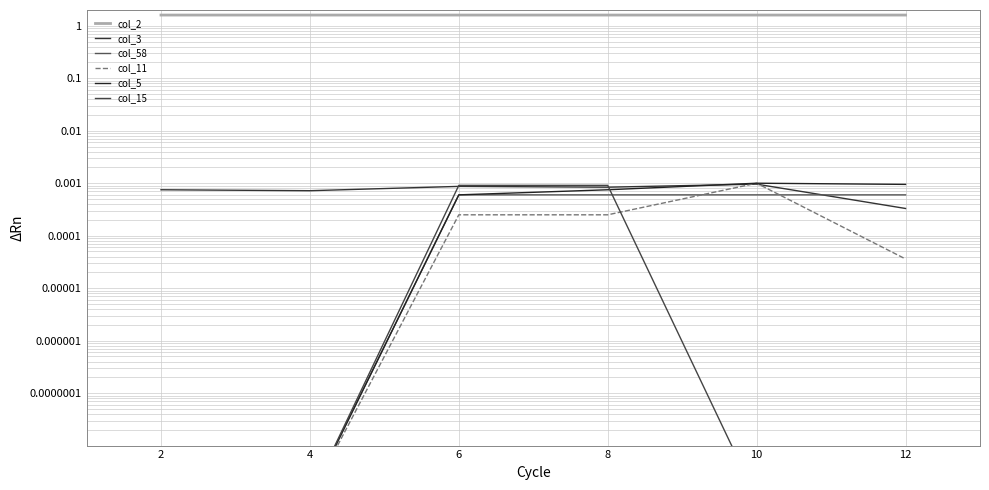

At which category does the chart reach its minimum across all series?

2